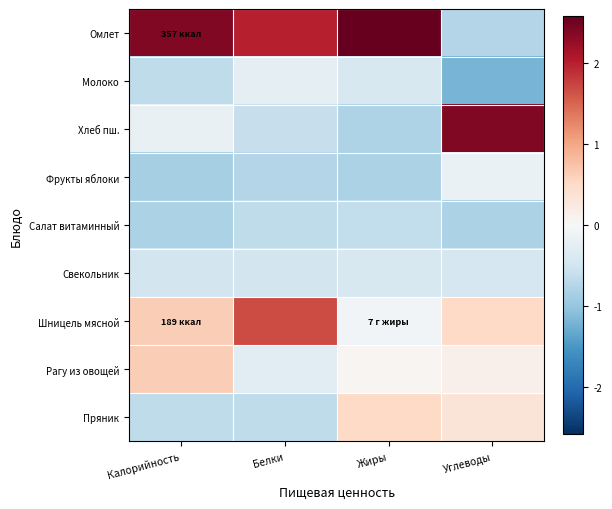

Reading left to right, transcribe all the data shown in this chart.

Омлет: Калорийность=2.4	Белки=2.0	Жиры=2.6	Углеводы=-0.8
Молоко: Калорийность=-0.7	Белки=-0.2	Жиры=-0.4	Углеводы=-1.2
Хлеб пш.: Калорийность=-0.2	Белки=-0.6	Жиры=-0.8	Углеводы=2.4
Фрукты яблоки: Калорийность=-0.9	Белки=-0.8	Жиры=-0.8	Углеводы=-0.2
Салат витаминный: Калорийность=-0.8	Белки=-0.7	Жиры=-0.6	Углеводы=-0.8
Свекольник: Калорийность=-0.5	Белки=-0.5	Жиры=-0.4	Углеводы=-0.4
Шницель мясной: Калорийность=0.6	Белки=1.7	Жиры=-0.1	Углеводы=0.5
Рагу из овощей: Калорийность=0.6	Белки=-0.3	Жиры=0.0	Углеводы=0.1
Пряник: Калорийность=-0.6	Белки=-0.7	Жиры=0.5	Углеводы=0.3